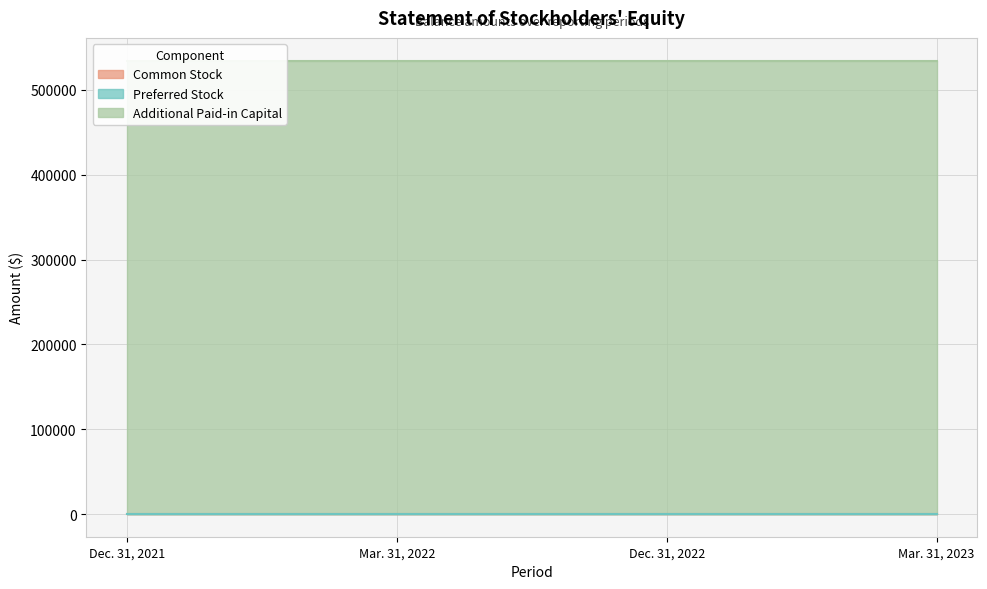

How many lines are shown in the chart?

3